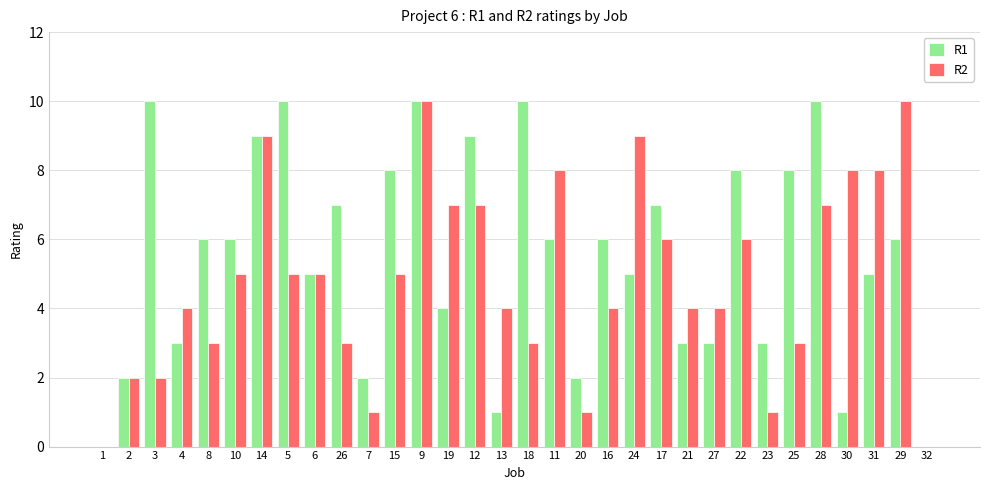

At which category is the sum across all series the highest?

9